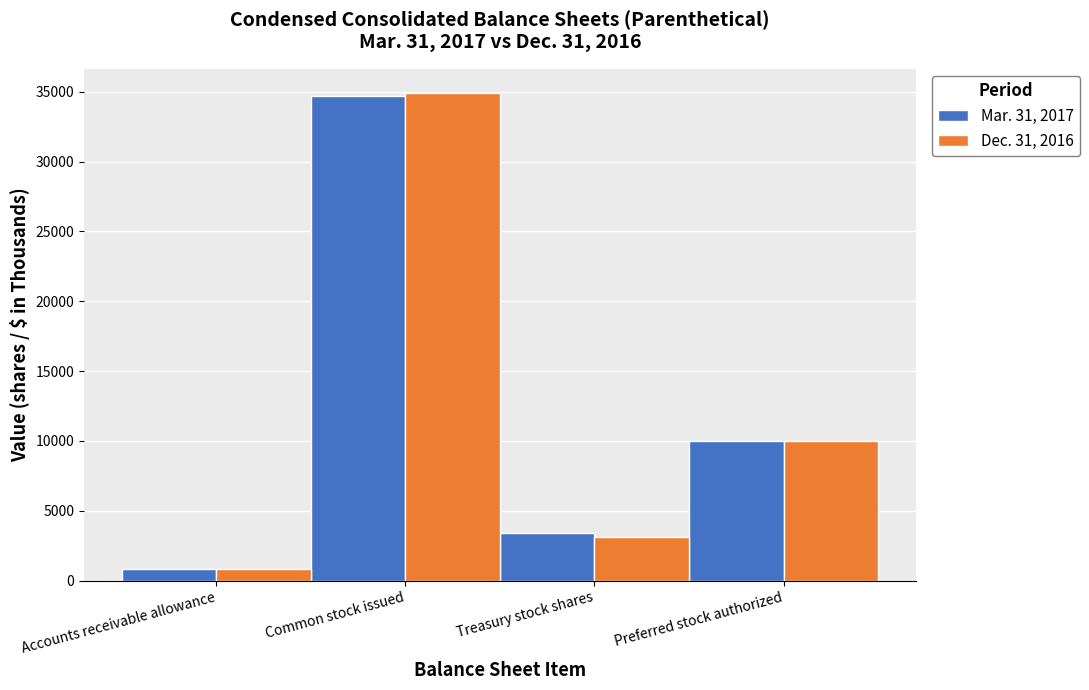

Does the chart contain stacked bars?

No